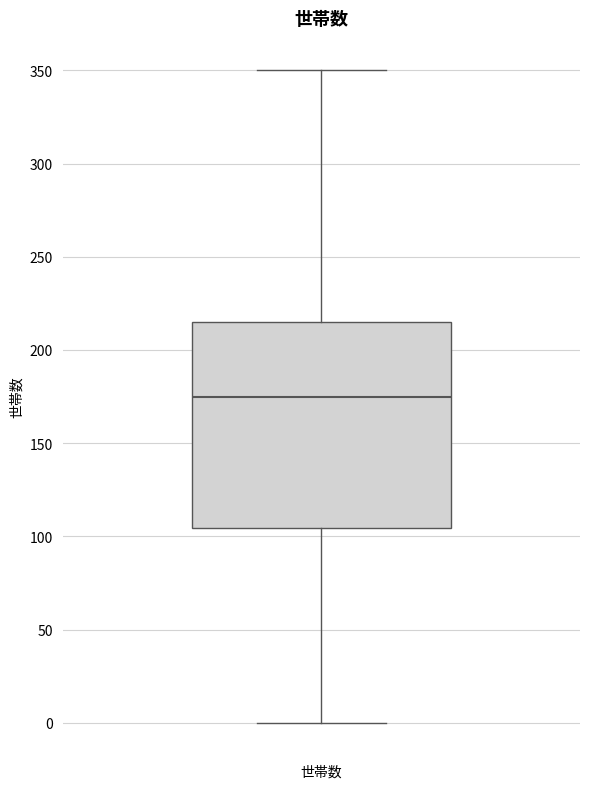

Transcribe this box plot: give where the median line is, the range the box spans, and where the two whiskers end, as read against the y-axis. The values are not printed on the chart, so give them approximately, as read against the axis.

median 175, box 105 to 215, whiskers 0 to 350